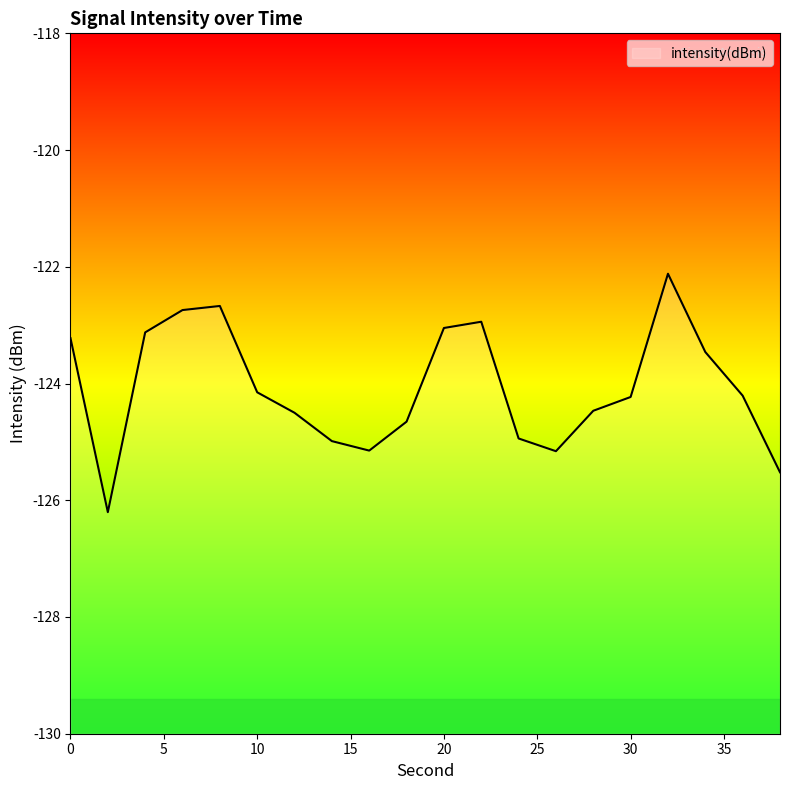

Count the number of data series in this chart.

1